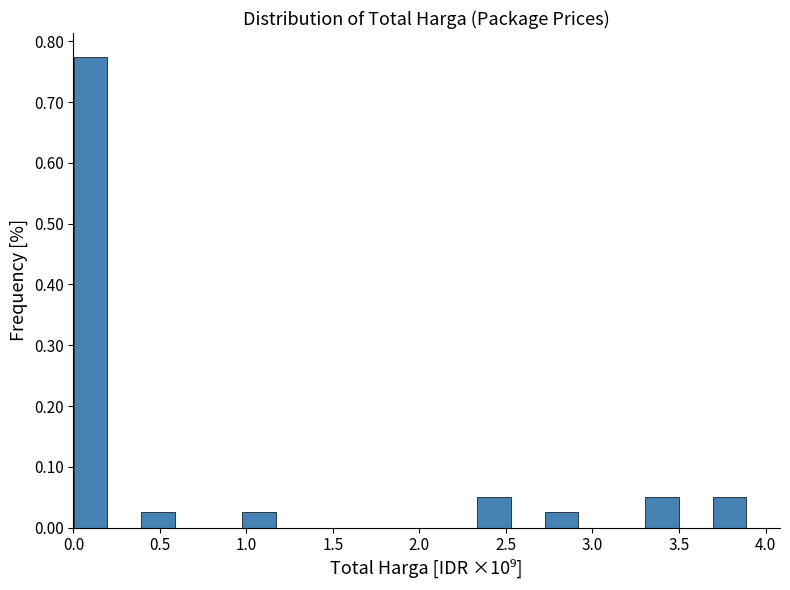

Around what value on the x-axis is the tallest bar? Give the approximate position of its centre, as read against the axis.

0.10